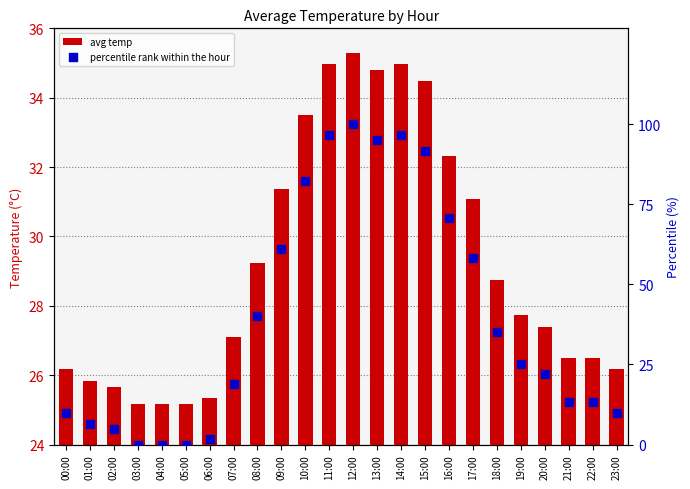

Which series contains the lowest Y value?

percentile rank within the hour